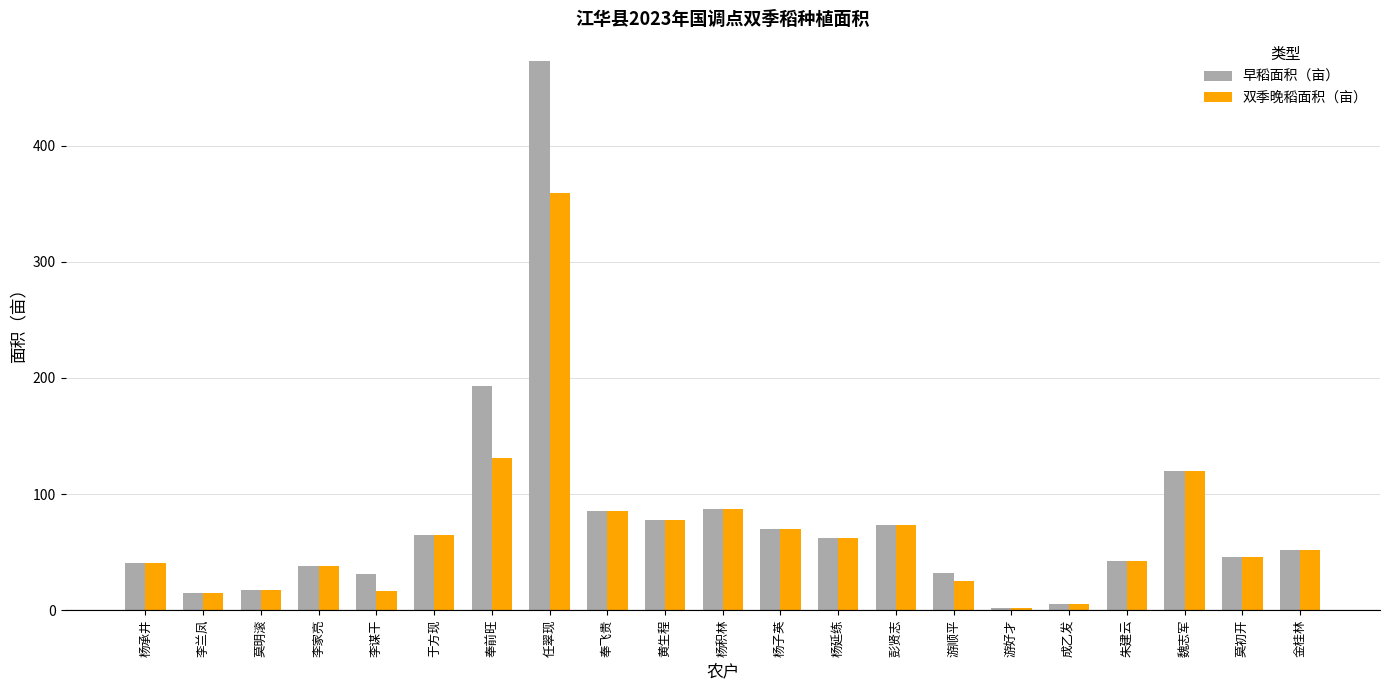

How many bars are there in total?

42